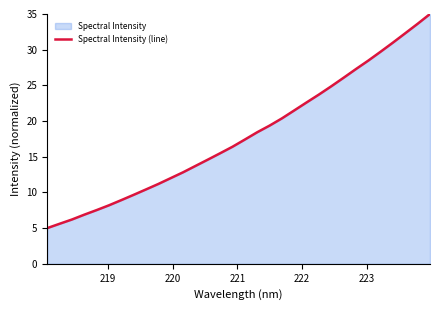

What is the minimum value shown in the chart?

5.0